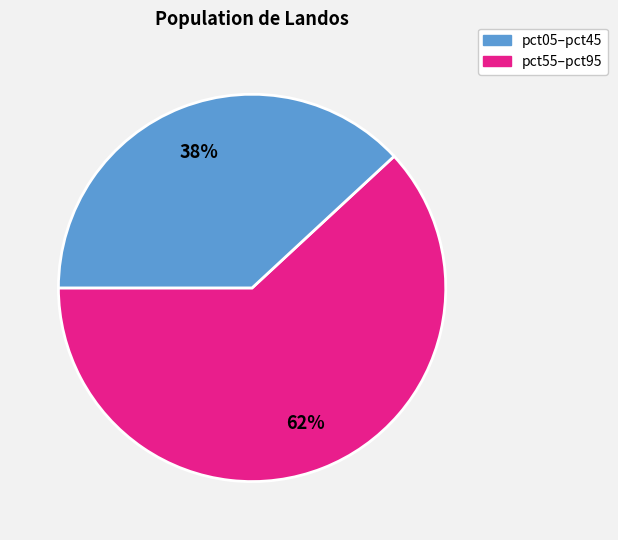

How many slices are in this pie chart?

2